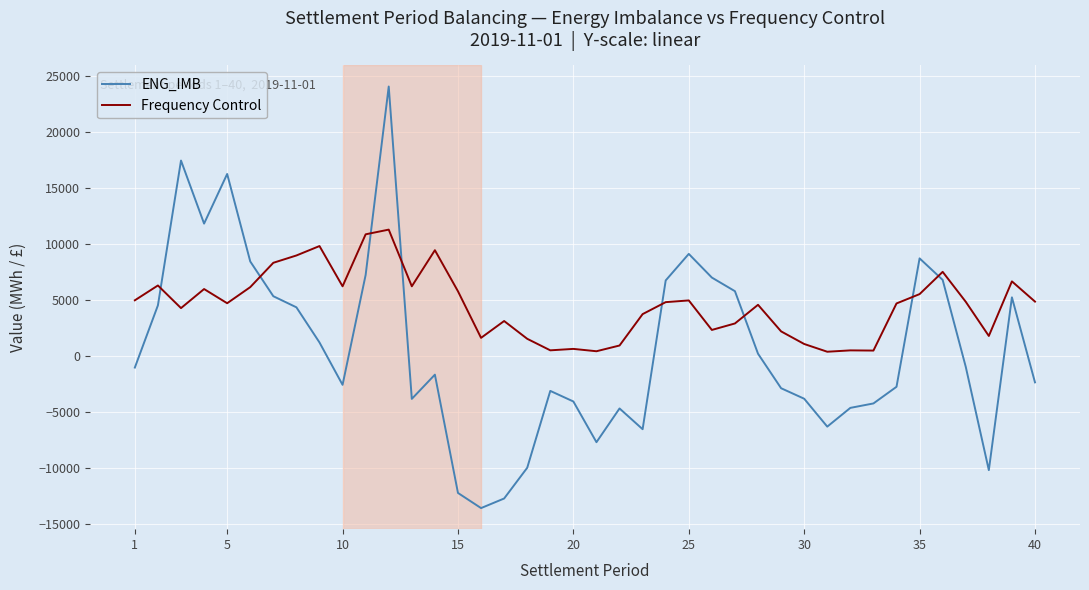

Which series has the widest spread of values?

ENG_IMB